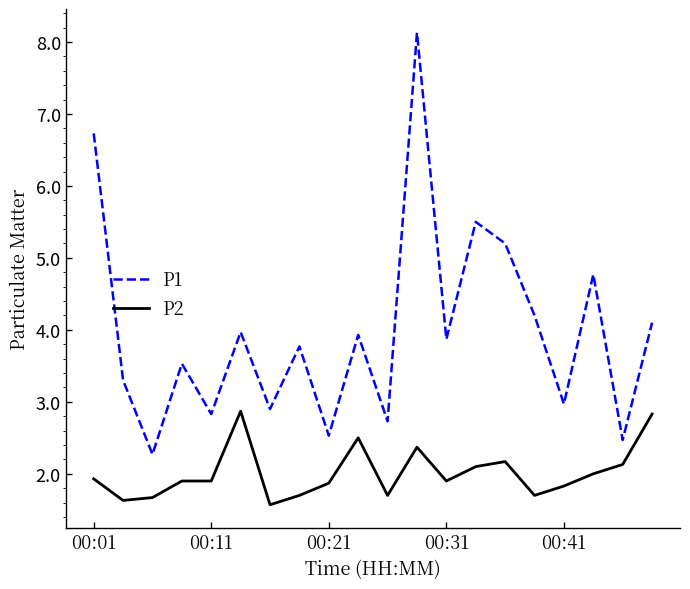

What is the difference between the maximum and minimum values in the P2 series?

1.3